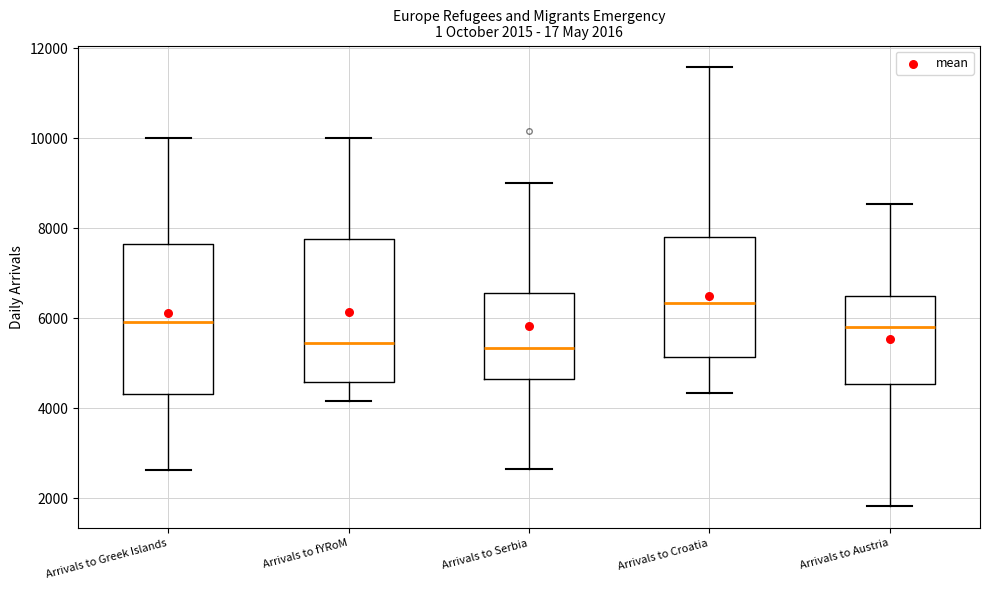

Which box's median line is the highest?

Arrivals to Croatia